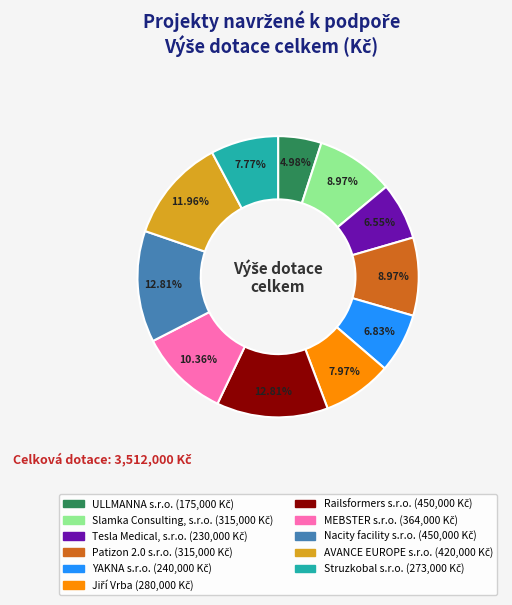

How much of the chart is everything except AVANCE EUROPE s.r.o.?

88.0%